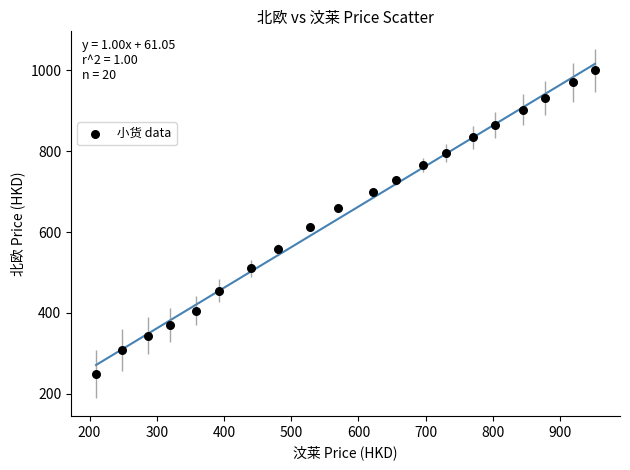

What is the range of Y values (max minus min)?

751.4